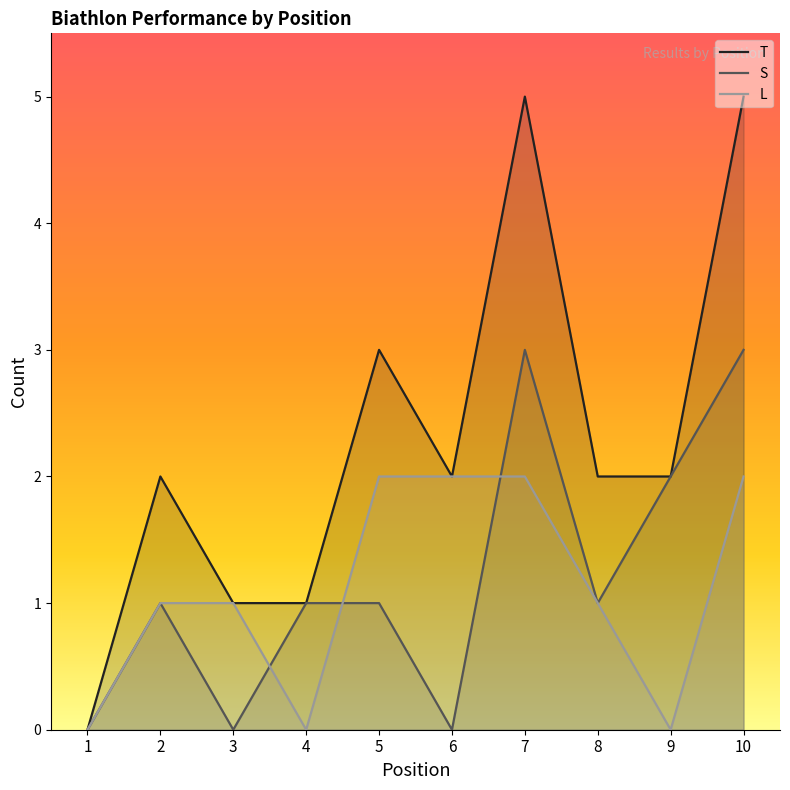

True or false: S and T intersect in this chart.

False